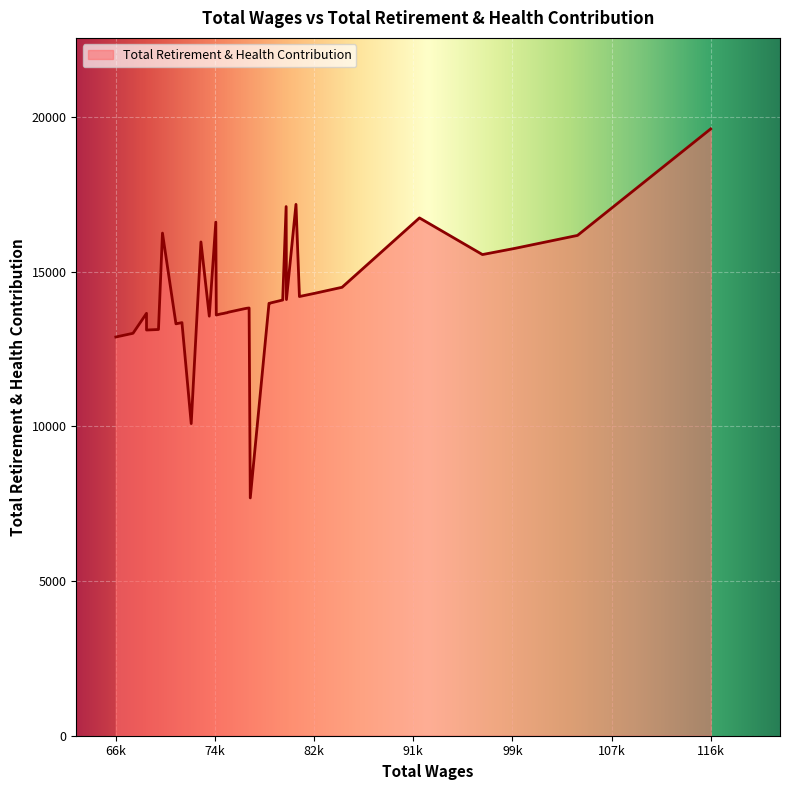

What is the smallest value displayed?

7690